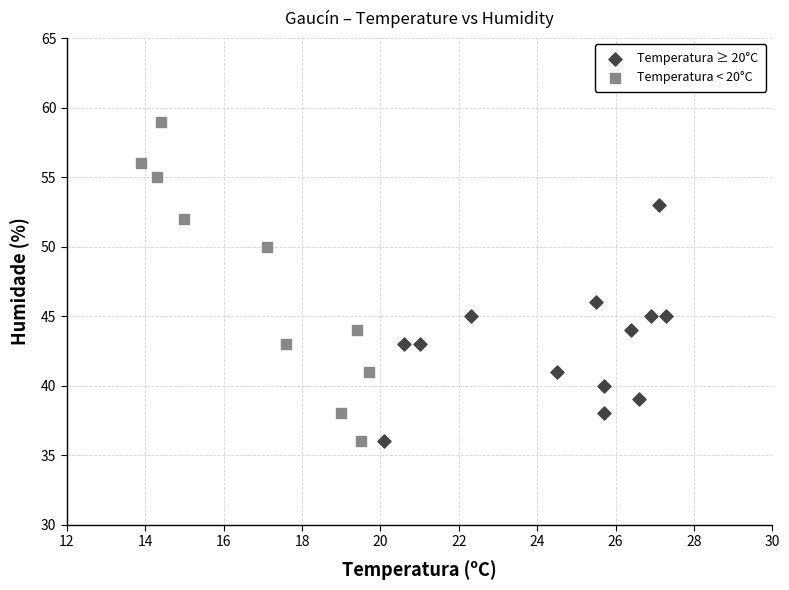

Which series has the widest spread of Y values?

Temperatura < 20°C